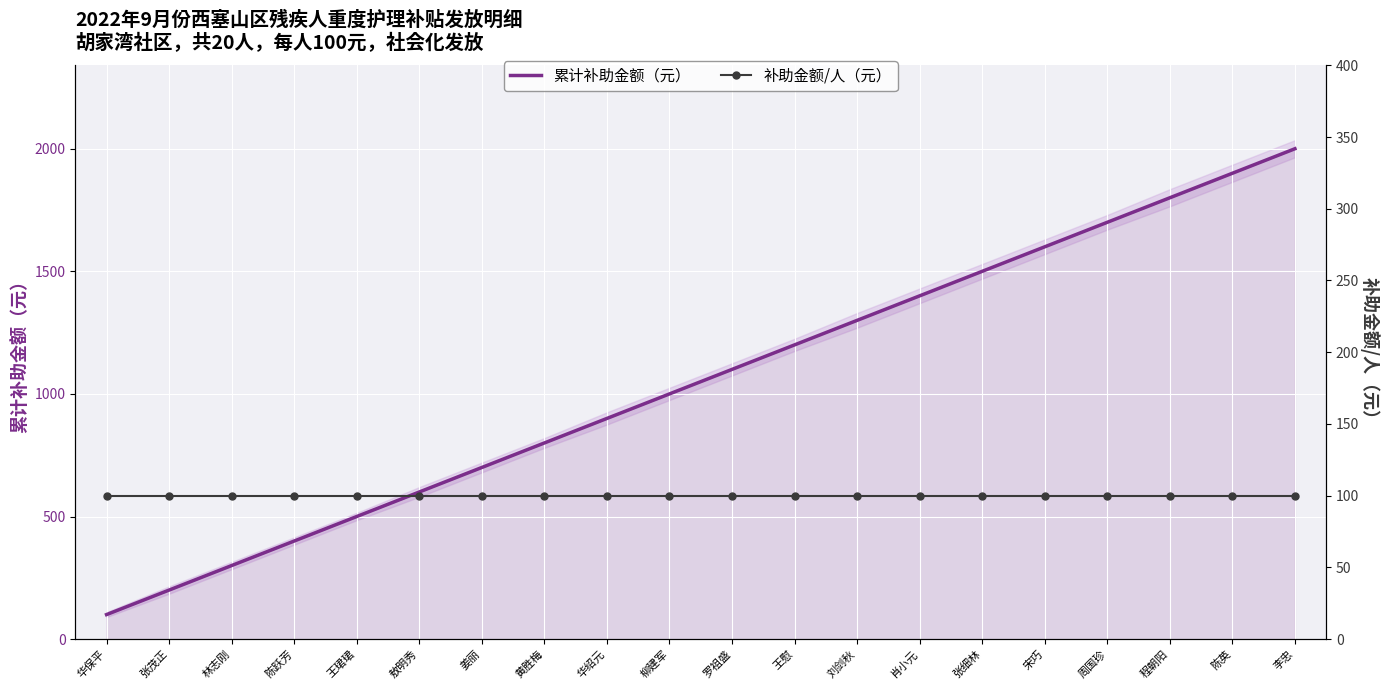

Reading right to left, transcribe all the data shown in this chart.

累计补助金额（元）: 2000	1900	1800	1700	1600	1500	1400	1300	1200	1100	1000	900	800	700	600	500	400	300	200	100
补助金额/人（元）: 100	100	100	100	100	100	100	100	100	100	100	100	100	100	100	100	100	100	100	100